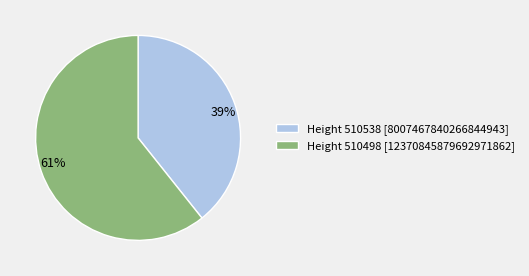

Combined, do 61% and 39% account for over 50%?

Yes